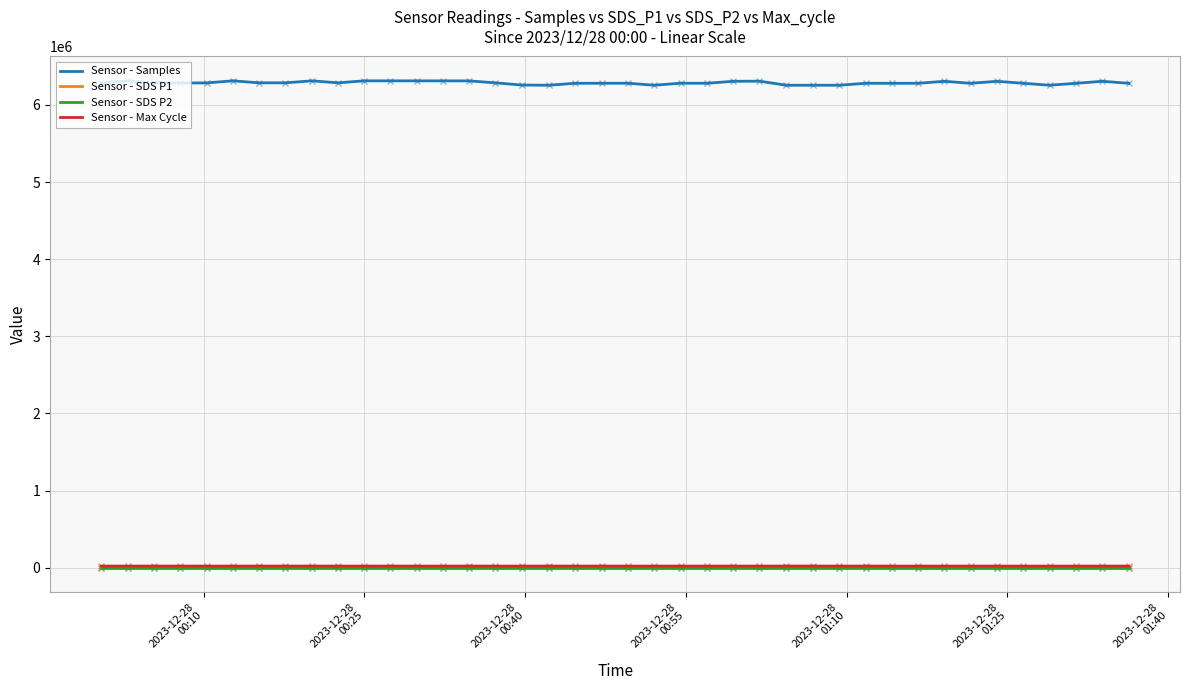

True or false: Sensor - SDS P2 and Sensor - Samples intersect in this chart.

False